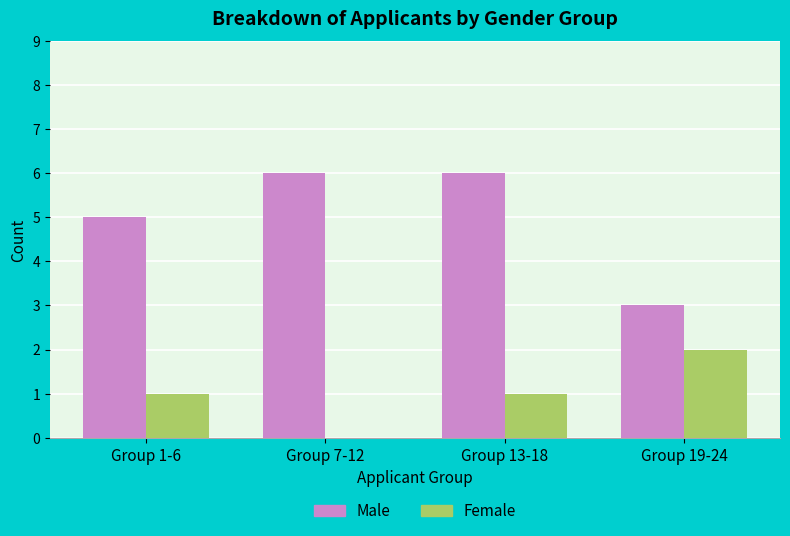

What is the sum of the Female values at Group 1-6 and Group 7-12?

1